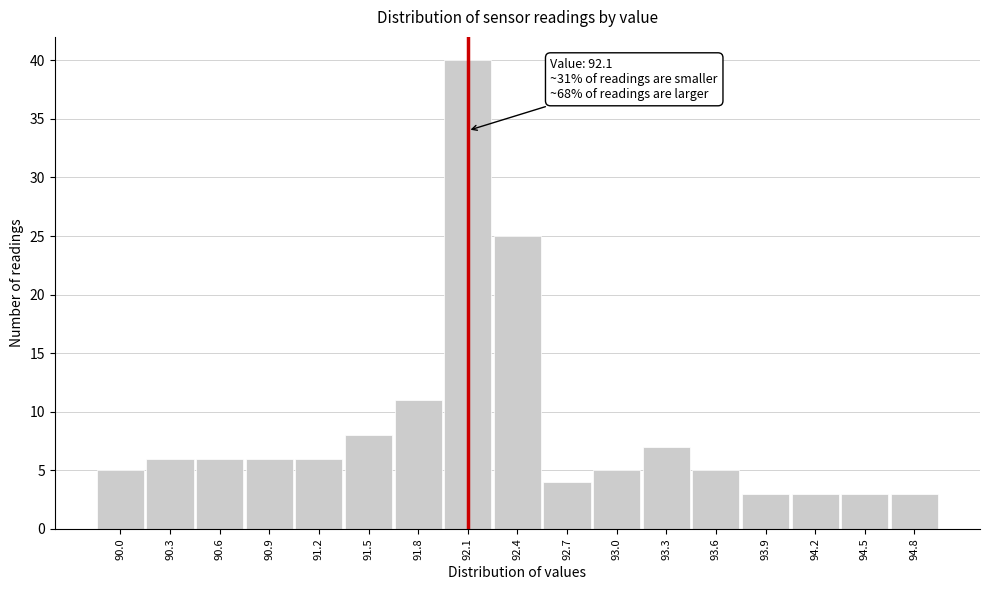

Which range on the x-axis has the tallest bar?

91.95 to 92.25